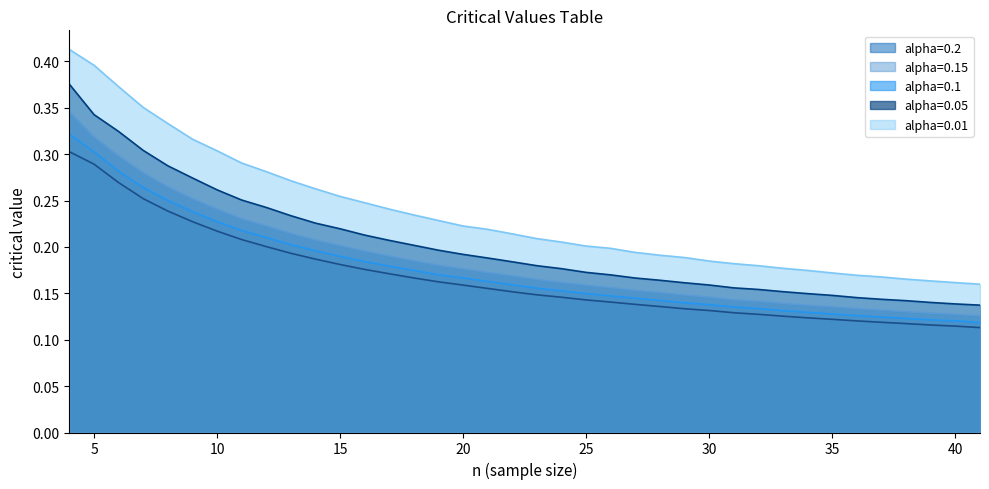

The alpha=0.2 series shows 0.2 at 35. True or false?

False